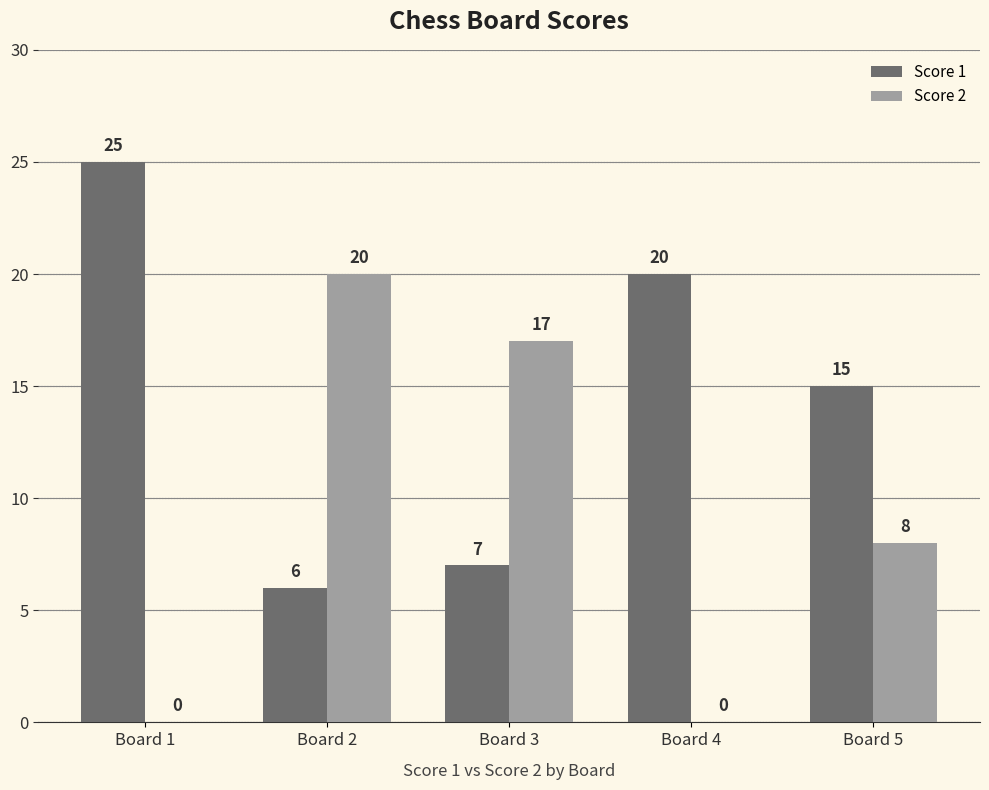

What is the maximum value for Score 1?

25